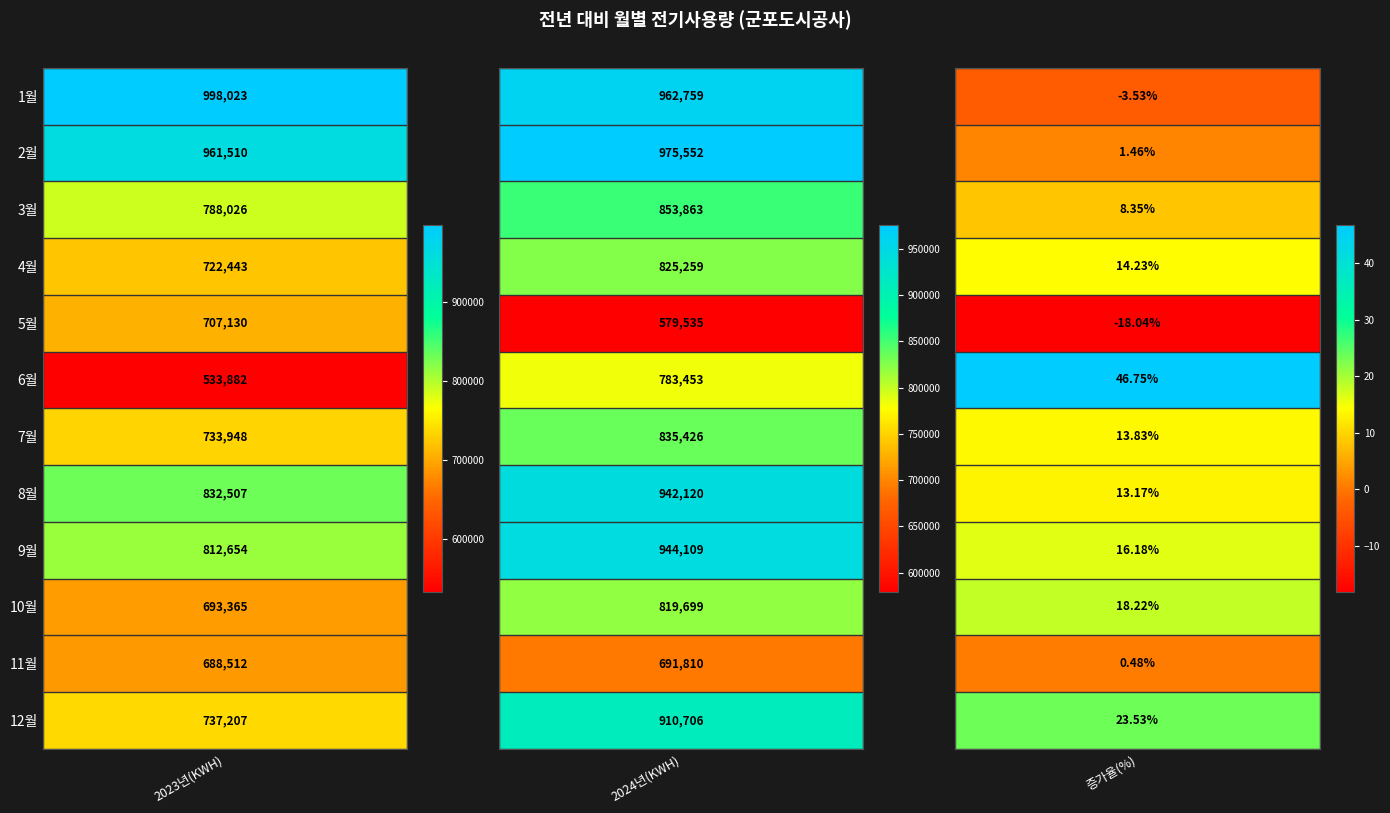

How many values in the 8 series exceed 832507?

1